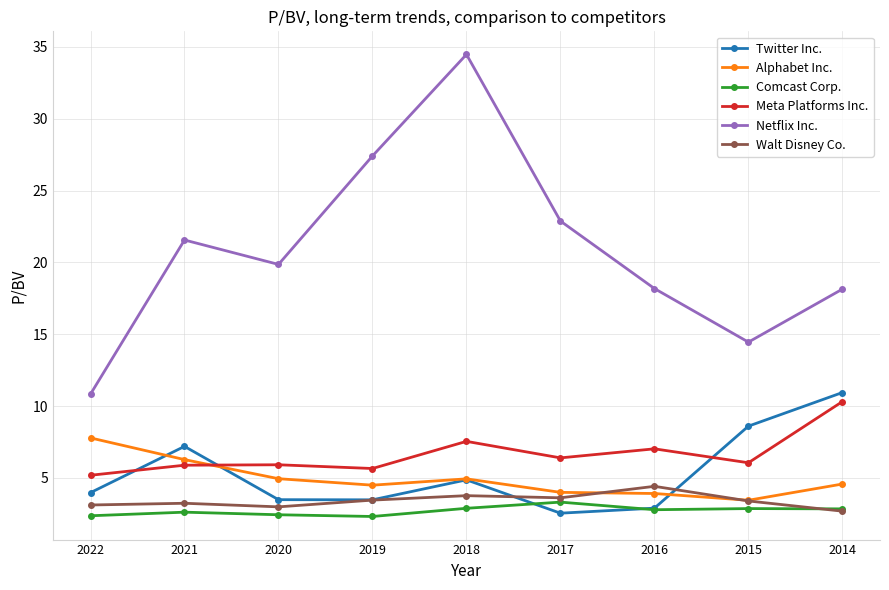

After their last crossing, which series has the higher values: Alphabet Inc. or Meta Platforms Inc.?

Meta Platforms Inc.